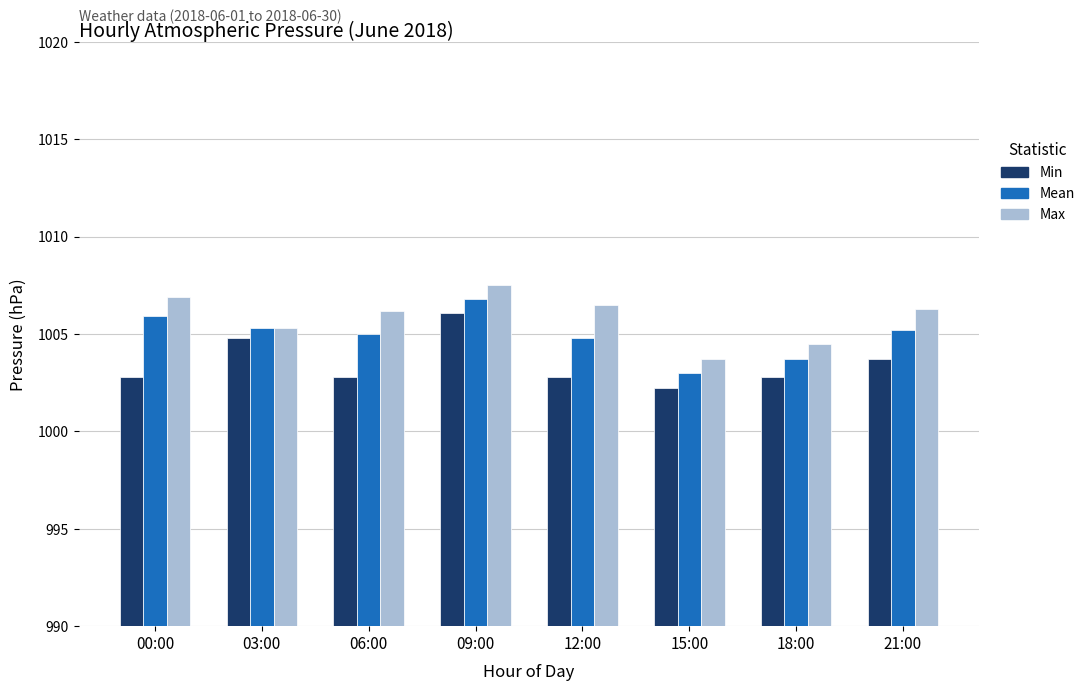

Does the chart contain any negative values?

No